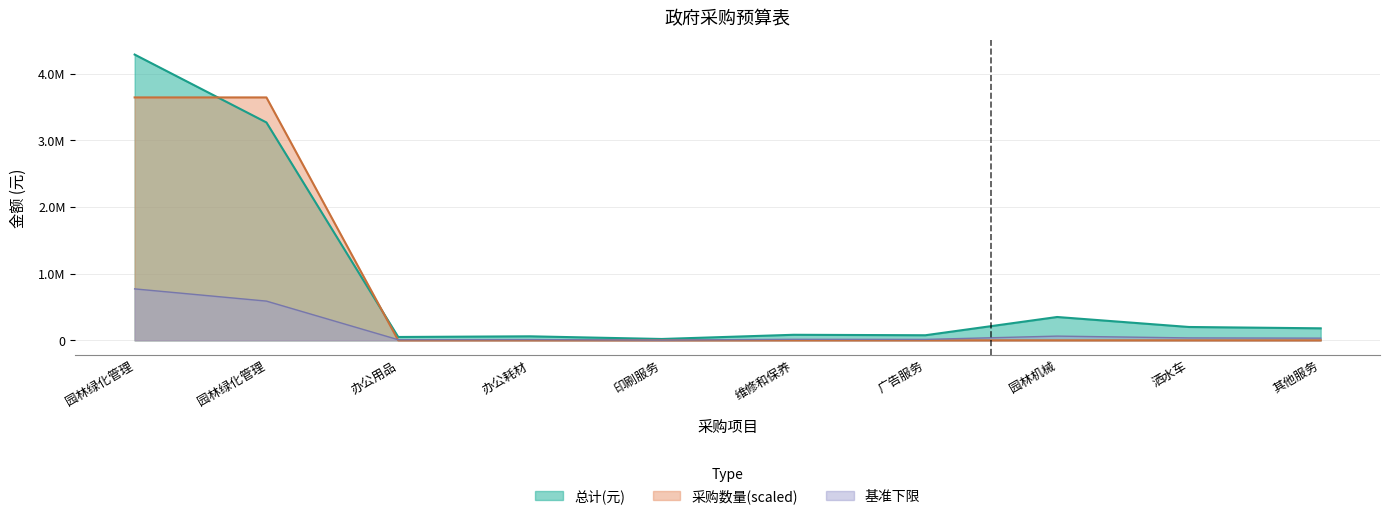

What are all the series names shown in the legend?

总计(元), 采购数量(scaled), 基准下限